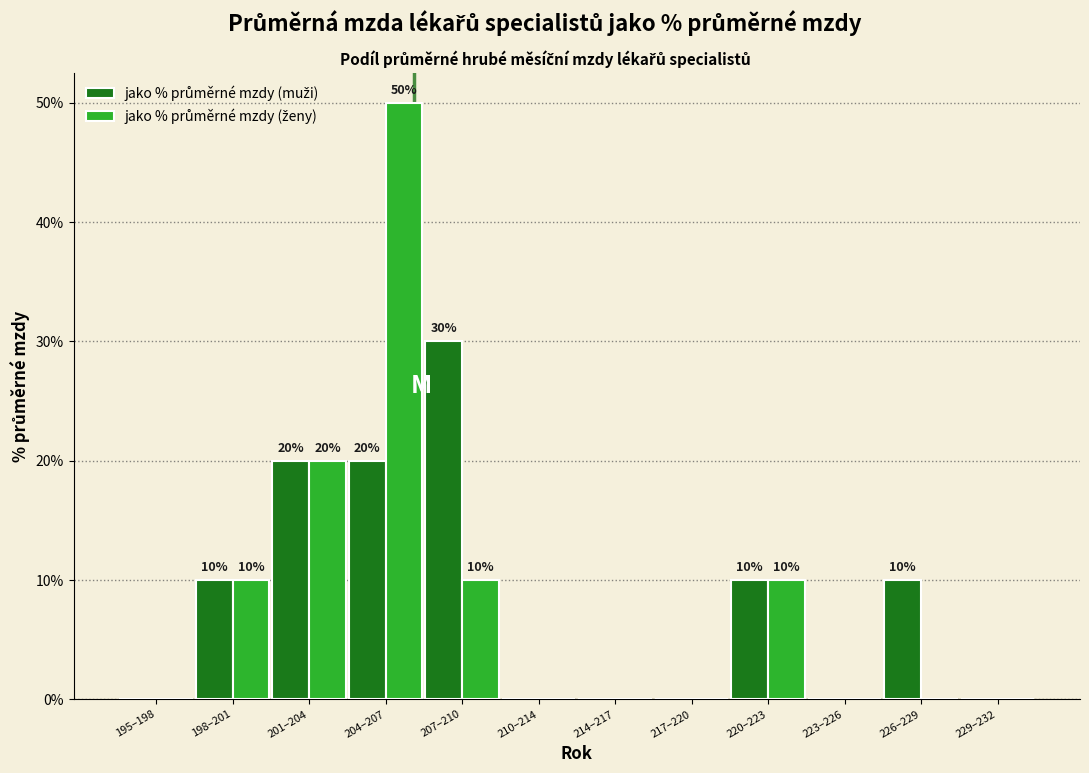

At which category is the sum across all series the highest?

204–207